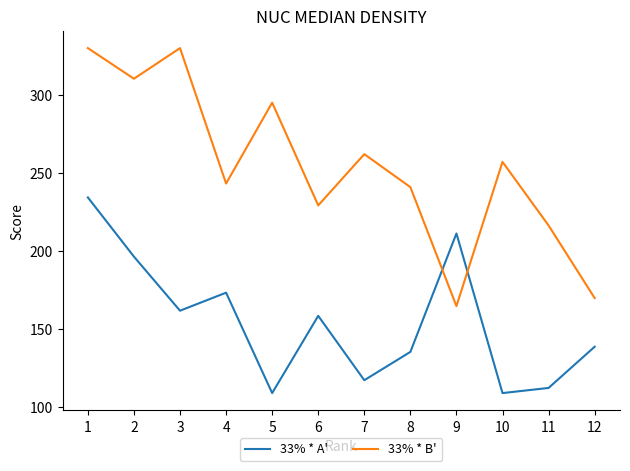

Where is 33% * B' nearest to the value 247?

4